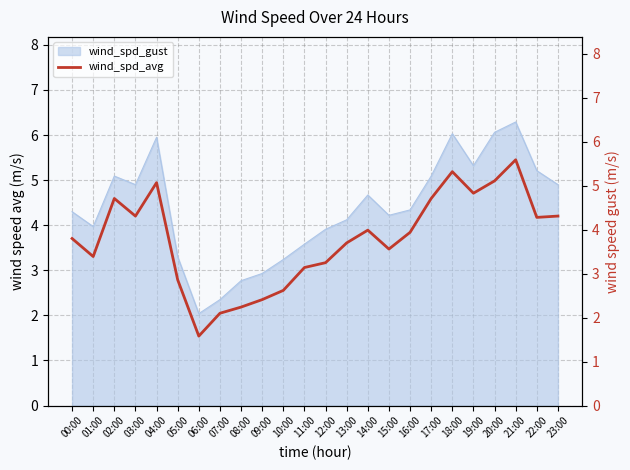

How many values are below 3?

6